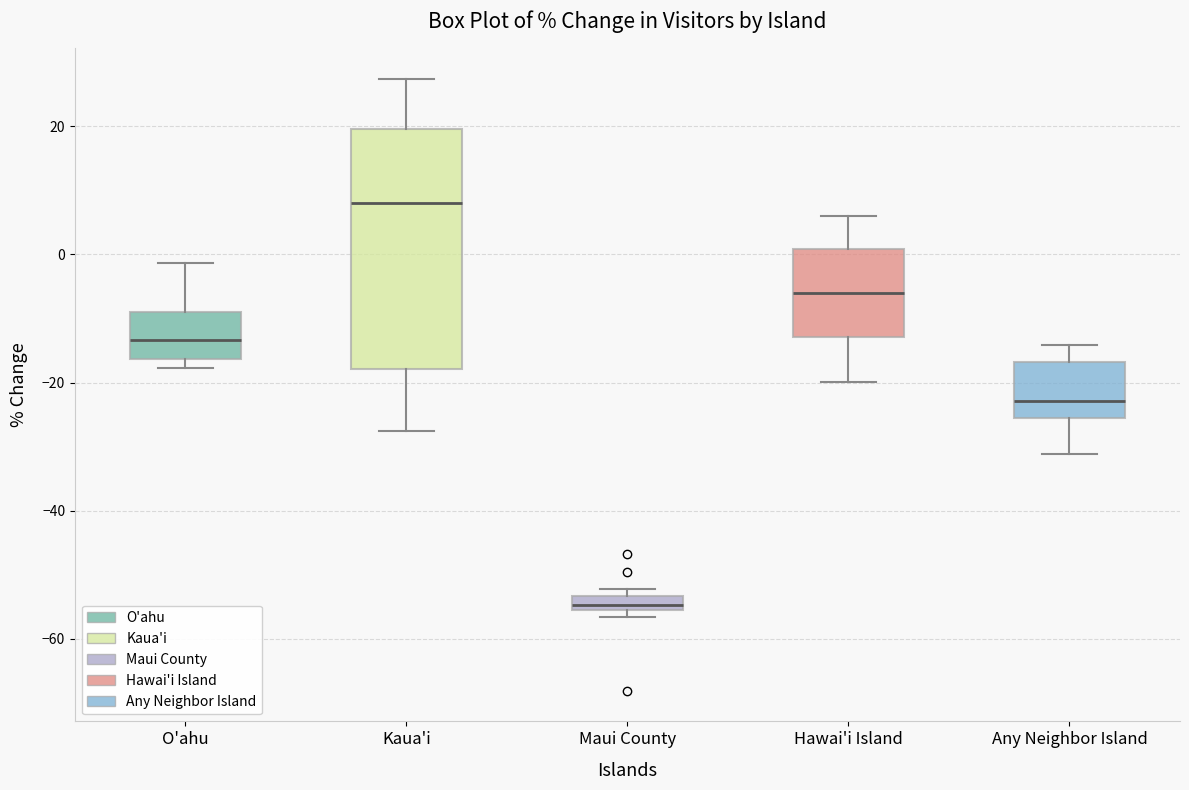

Where is the lower edge of the box for Any Neighbor Island on the y-axis? The values are not printed on the chart, so give them approximately, as read against the axis.

-26